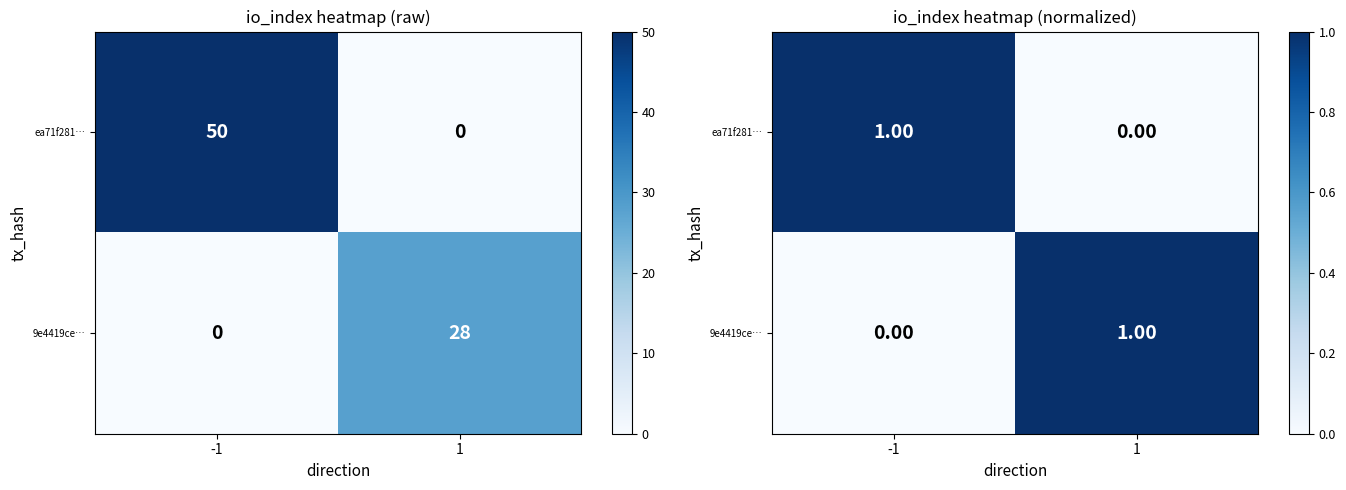

At which category is the sum across all series the highest?

-1